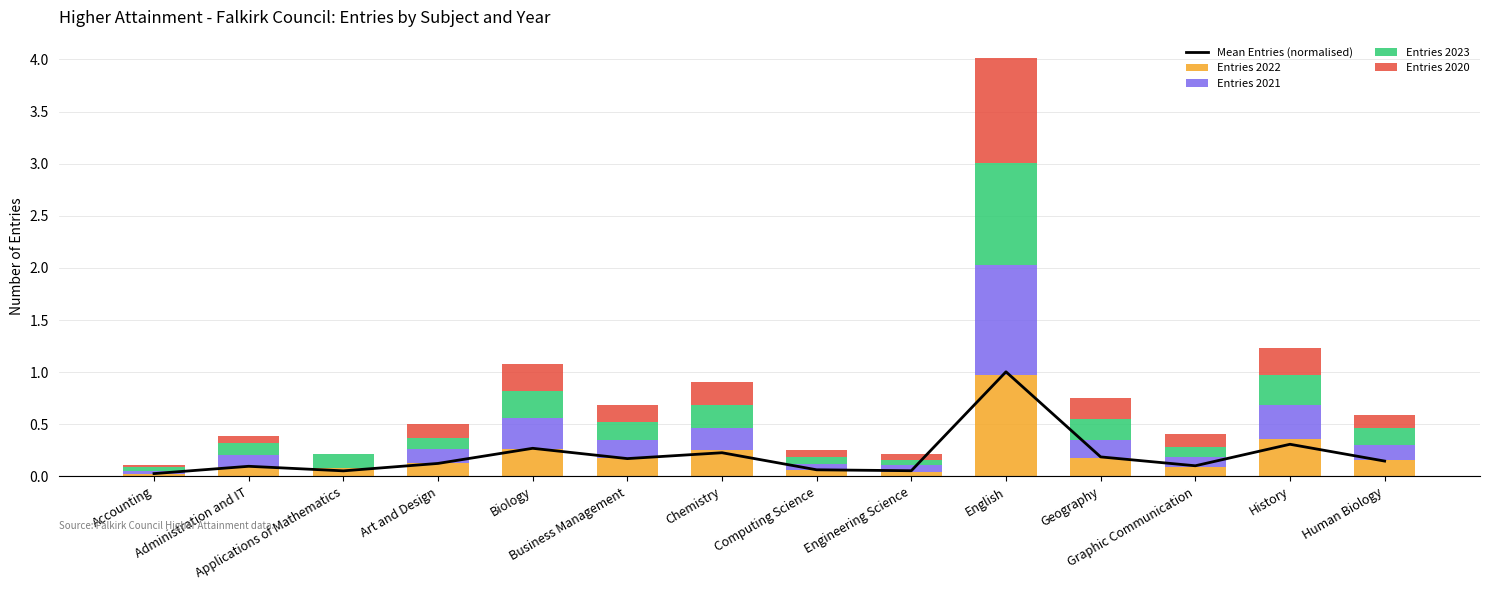

What is the value of the Entries 2020 bar at the 4th from the left?

0.1